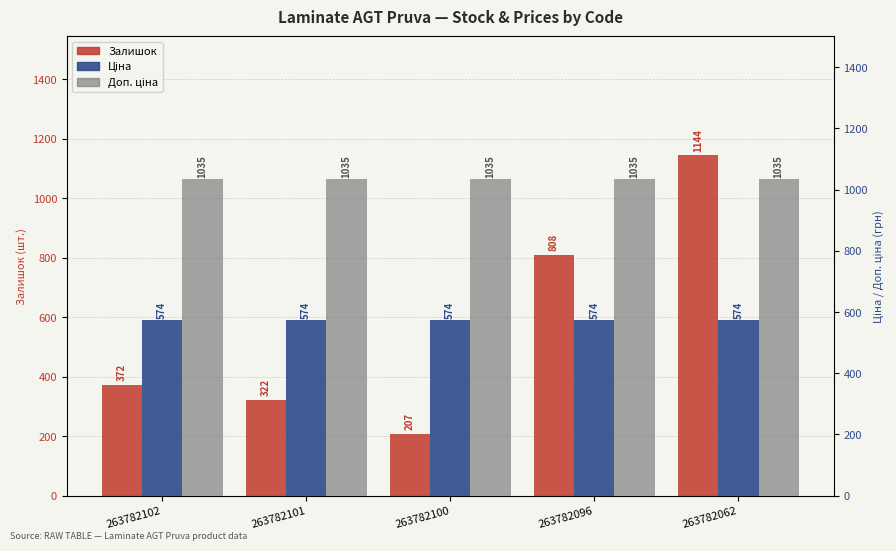

What is the approximate value of Залишок at 263782062?

1144.0